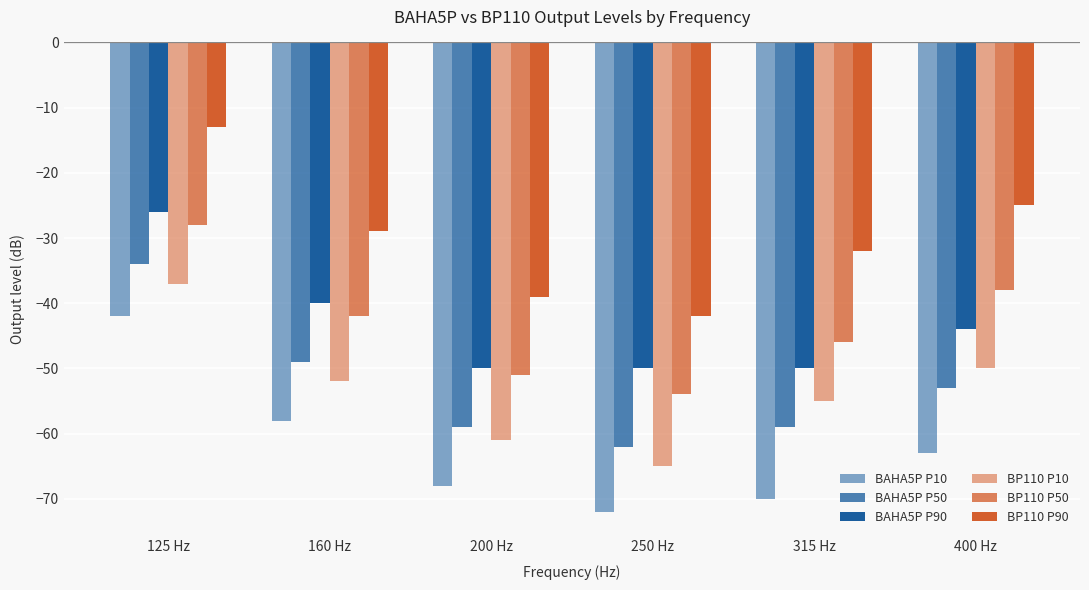

Rank the series by their maximum value, from lowest to highest.

BAHA5P P10, BP110 P10, BAHA5P P50, BP110 P50, BAHA5P P90, BP110 P90